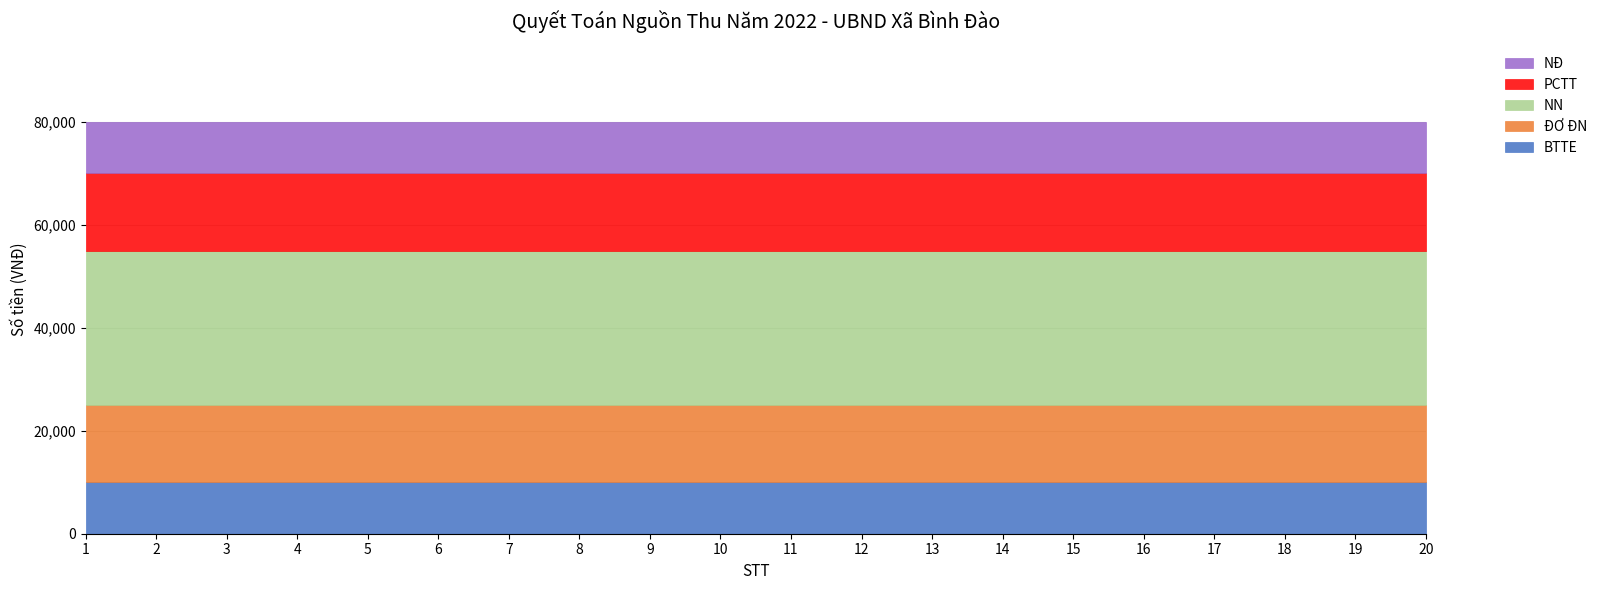

Which series has the largest total across all categories?

NN